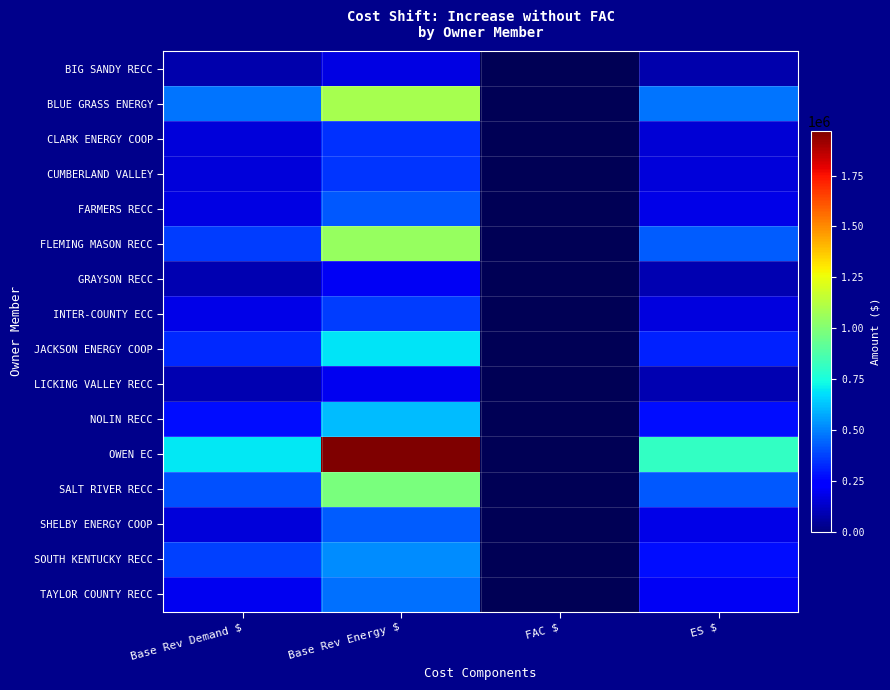

At how many categories does at least one series exceed 1055408?

1